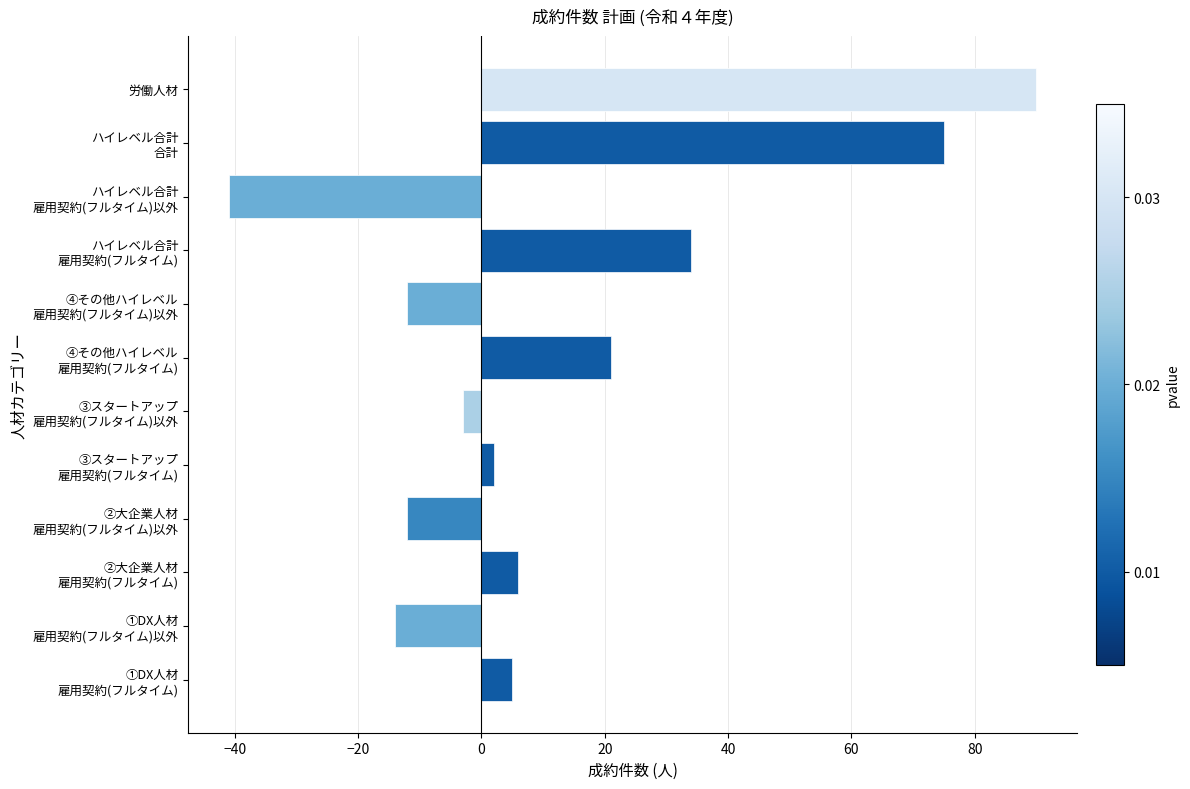

What is the difference between the maximum and second lowest values?

104